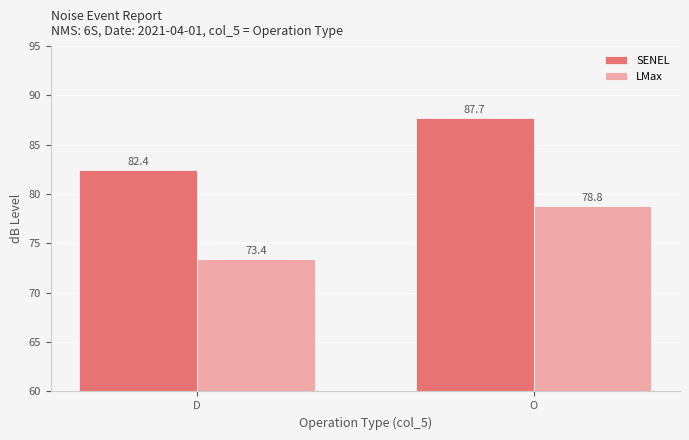

The SENEL series shows 33.6 at O. True or false?

False